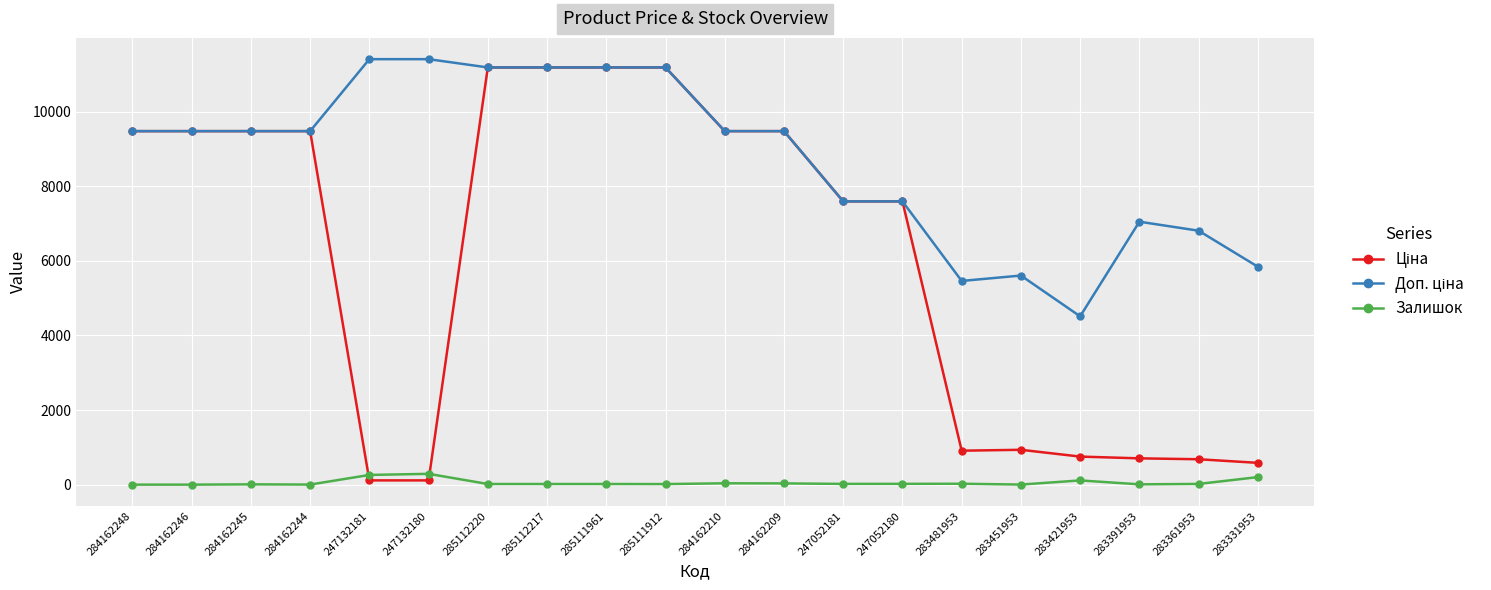

What is the total value across all series at 283361953?

7509.8